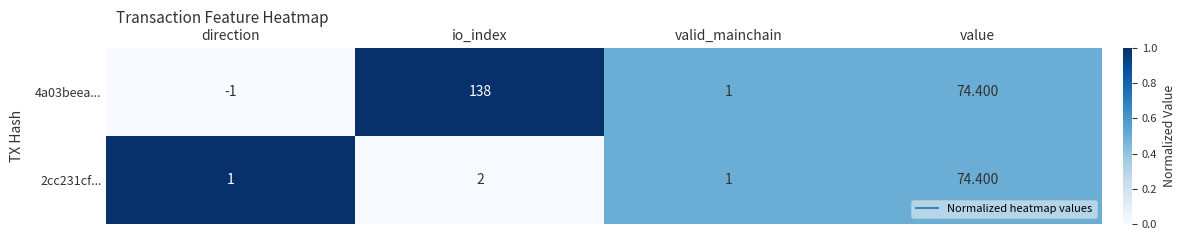

Is the value of 2cc231cf... at io_index greater than the value of 4a03beea... at direction?

Yes